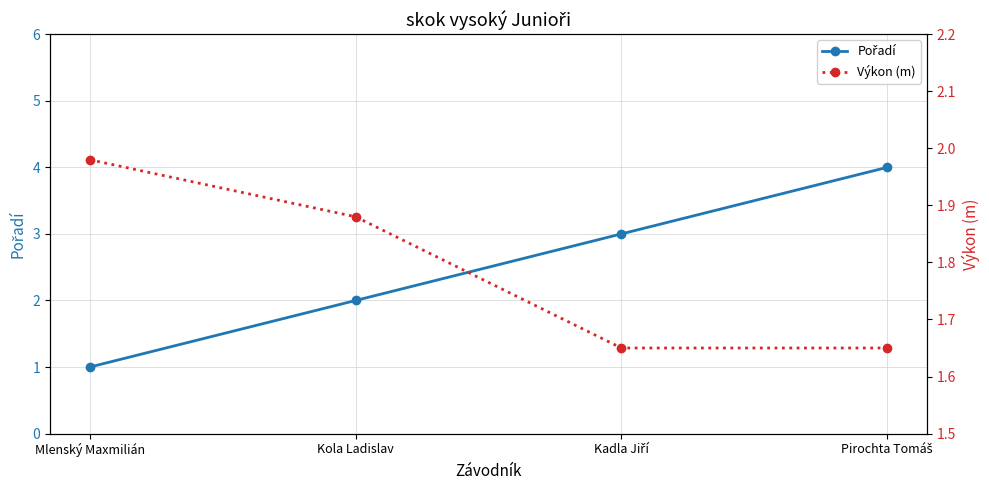

What is the value of the Pořadí point at the 3rd from the left?

3.0